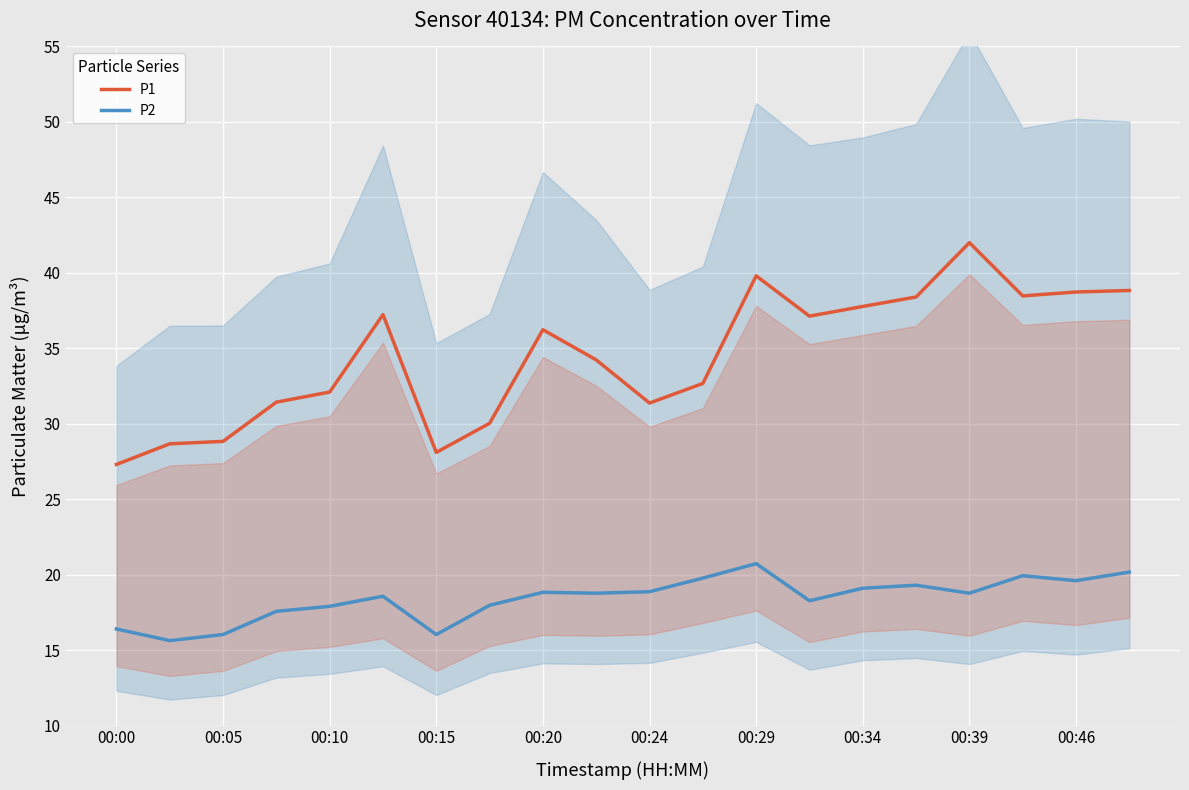

What is the lowest value of the P1 series?

27.3